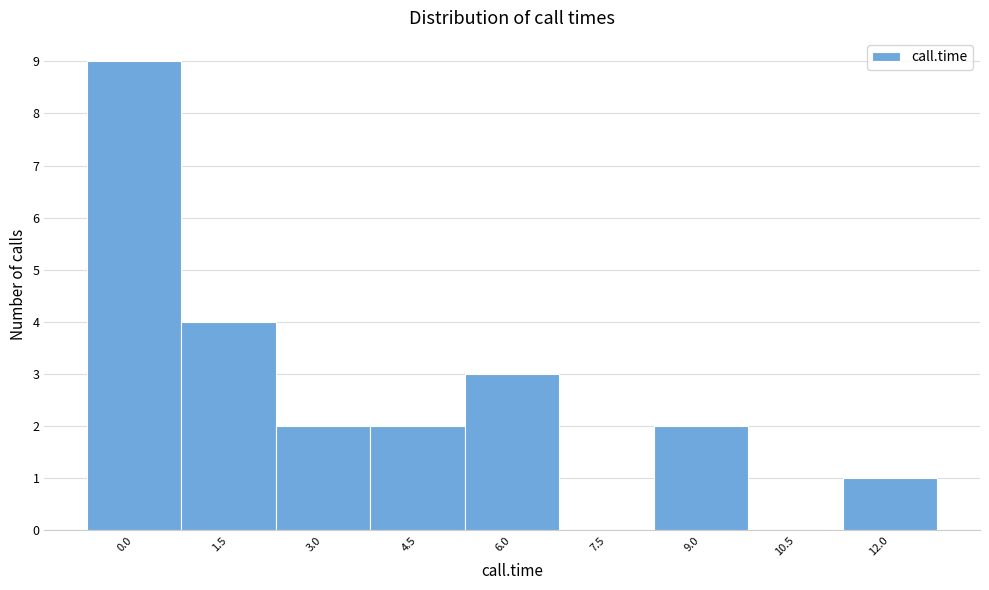

Reading right to left, what are all the values shown in this chart?

12.0=1	10.5=0	9.0=2	7.5=0	6.0=3	4.5=2	3.0=2	1.5=4	0.0=9